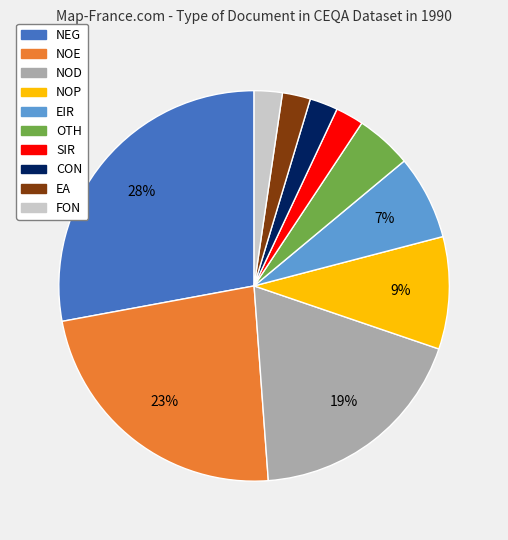

Between NEG and NOP, which is larger?

NEG